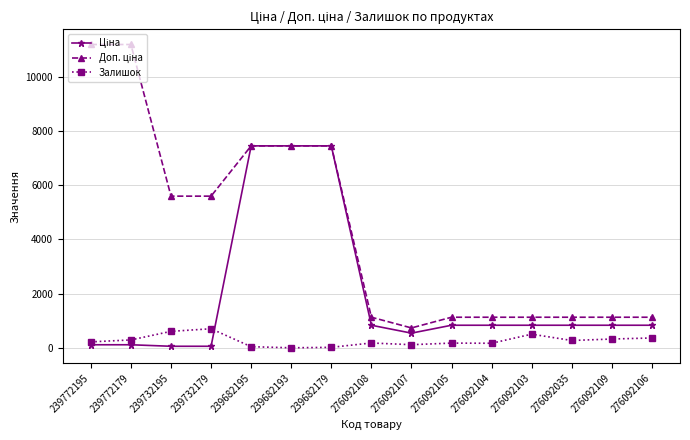

True or false: Залишок has more than 2 points higher than both neighbors.

True